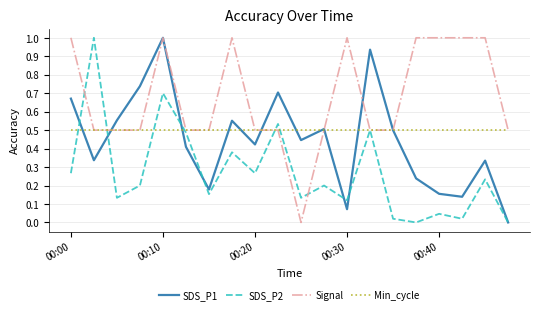

What is the maximum value for SDS_P1?

1.0